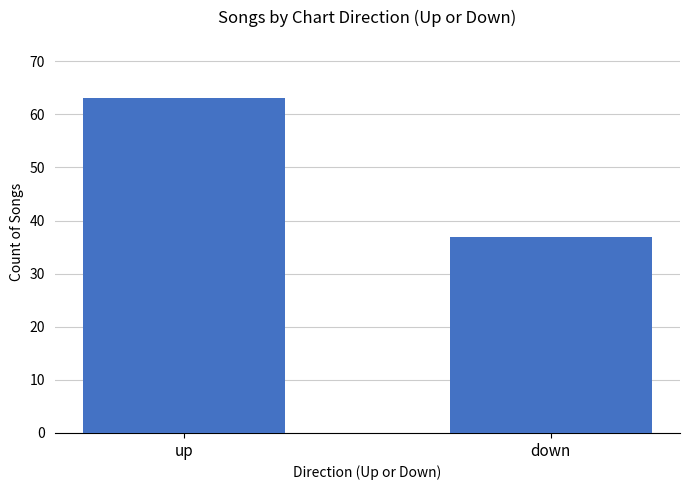

What is the sum of all values?

100